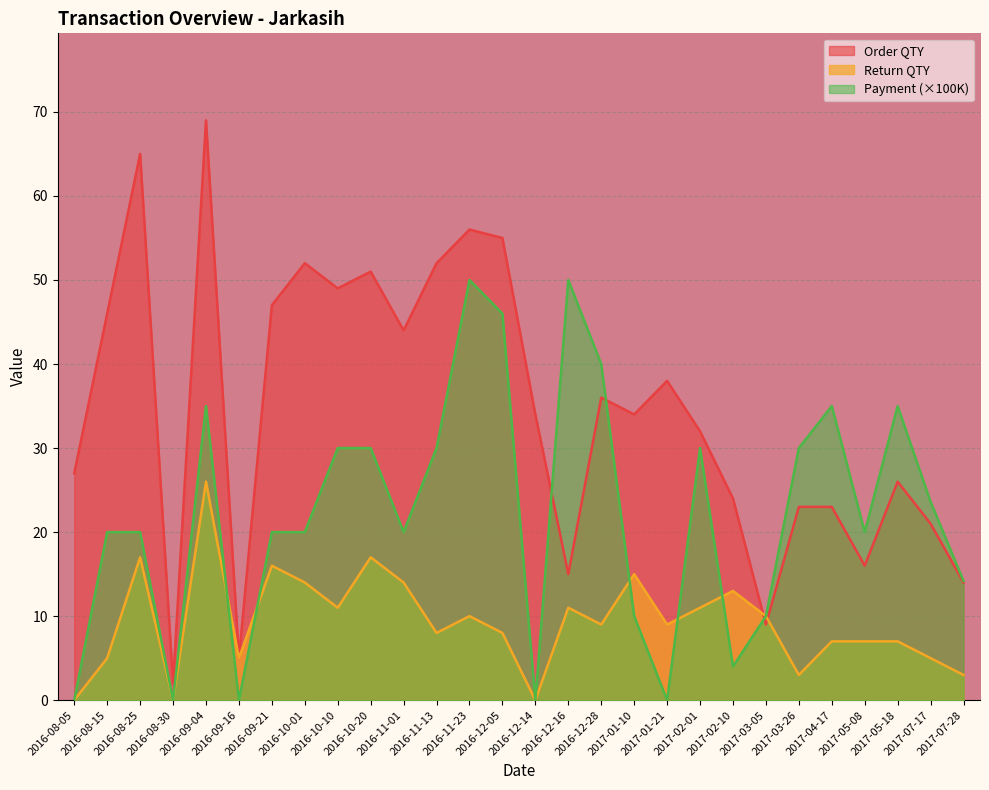

At which label is Return QTY closest to 13?

2017-02-10